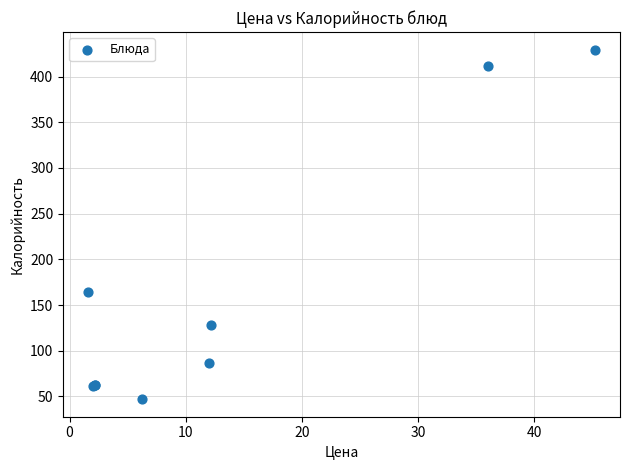

What Y value in the scatter plot is closest to 238?

164.0